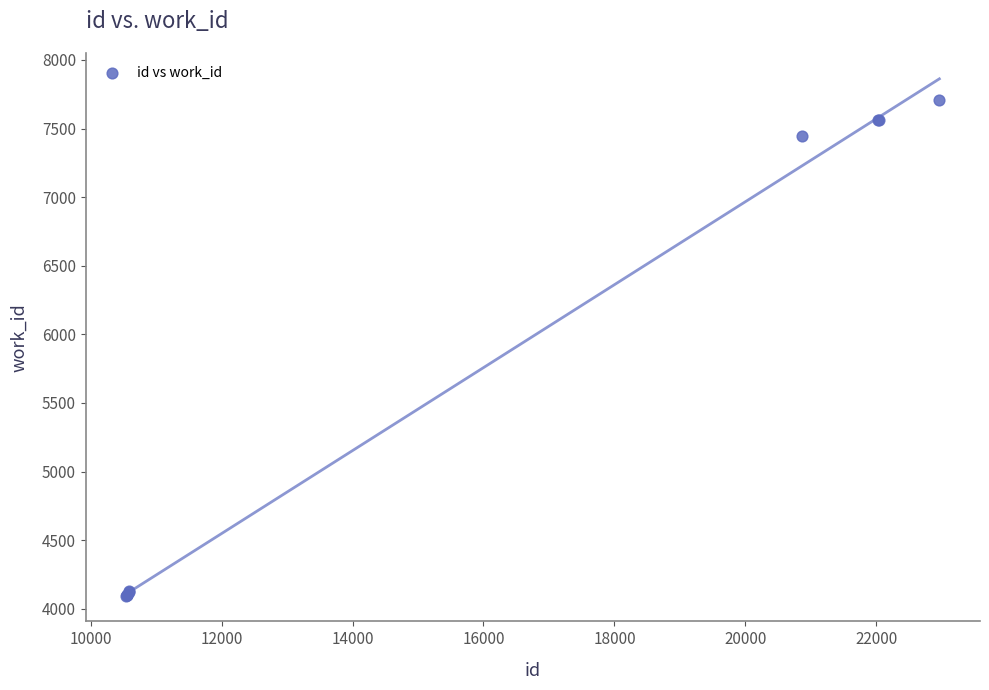

What Y value in the scatter plot is closest to 5901?

7447